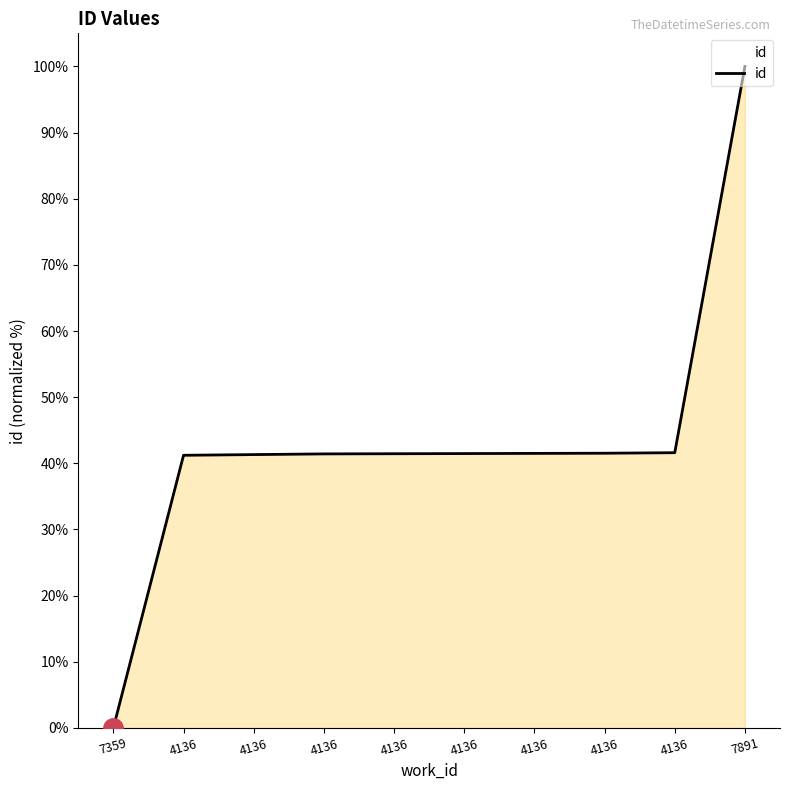

Does the chart have visible grid lines?

No